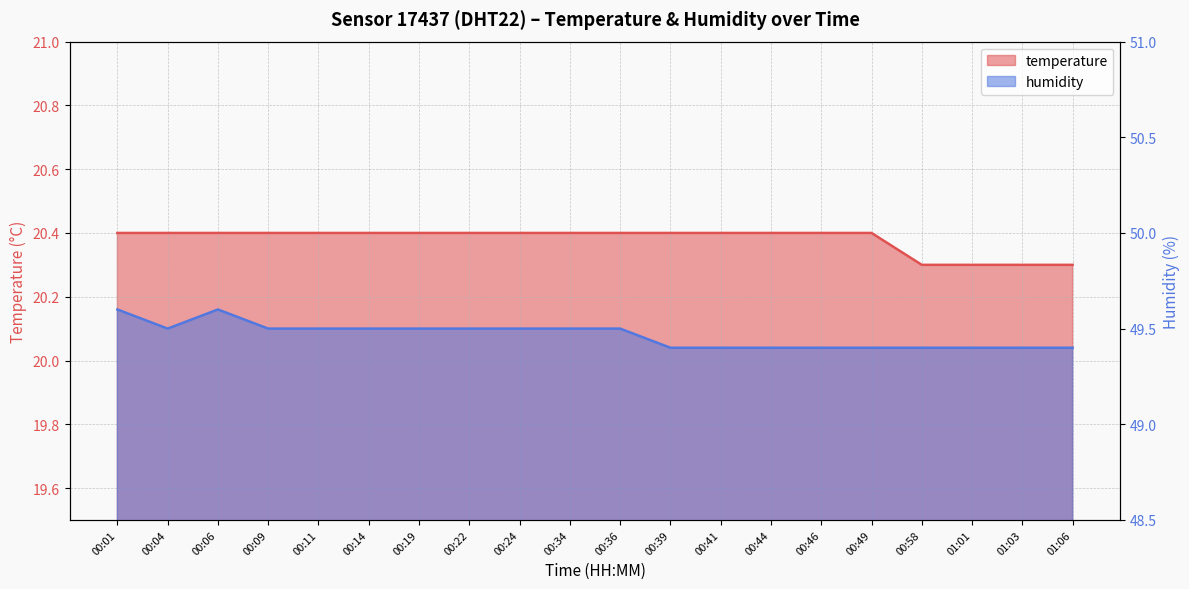

Which series has the largest range (max minus min)?

humidity